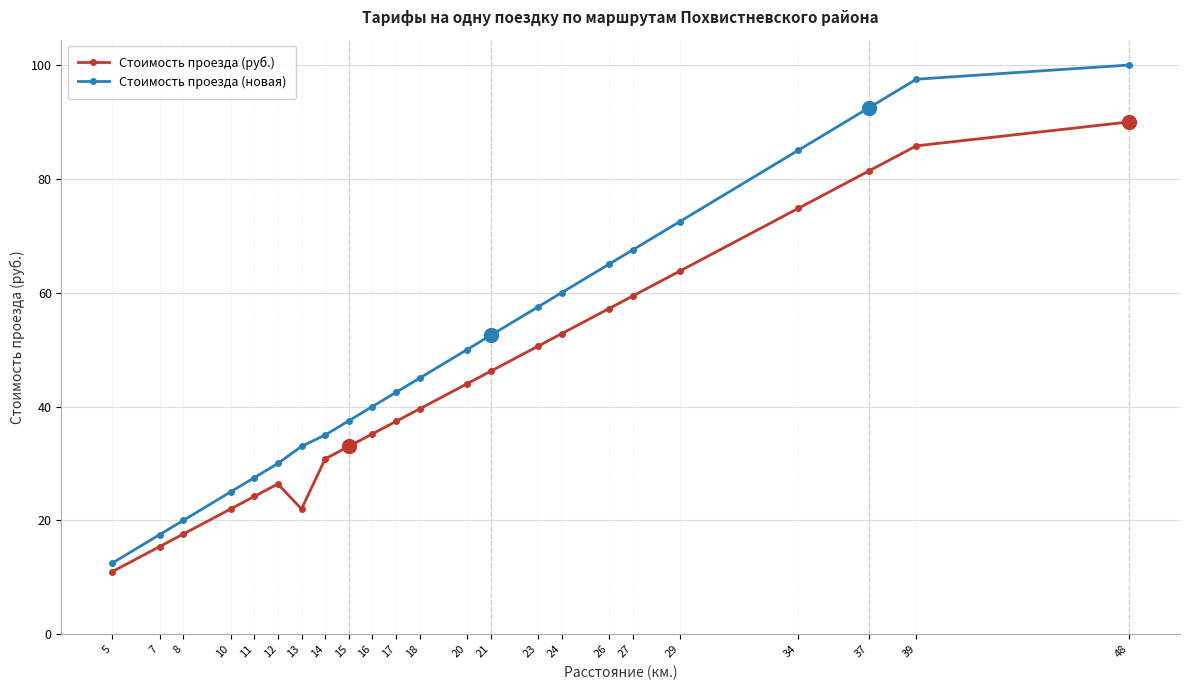

What is the value of the Стоимость проезда (новая) point at the 22nd from the left?

97.5